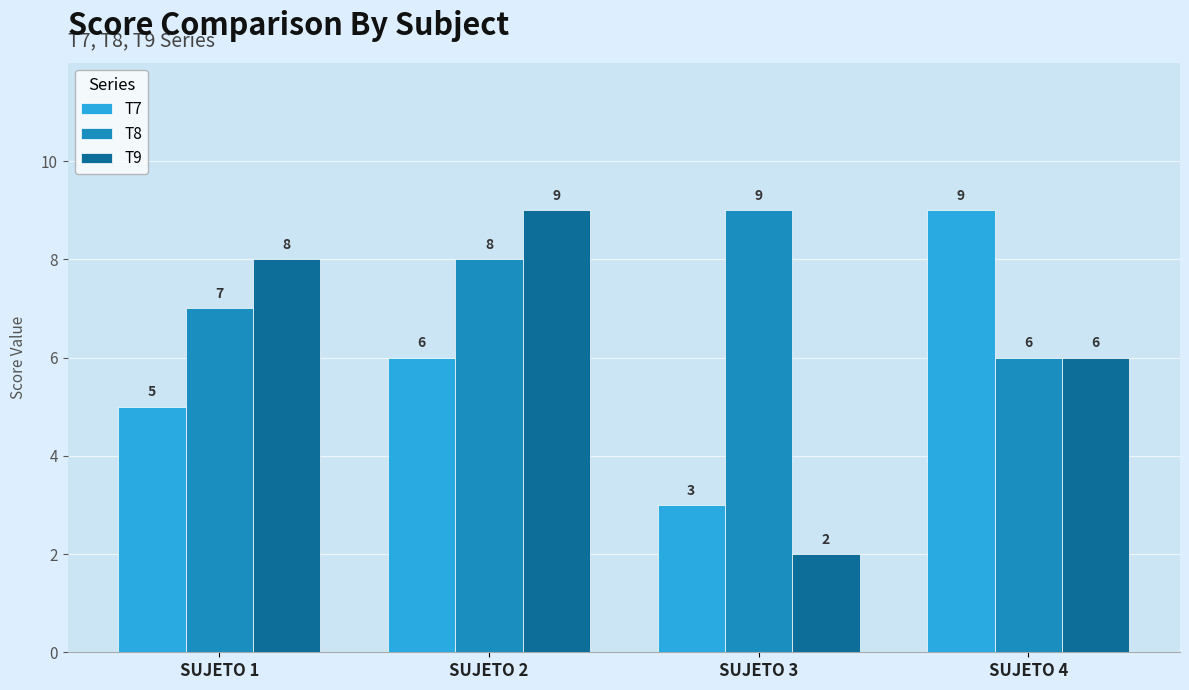

How many values in the T8 series are below 8?

2